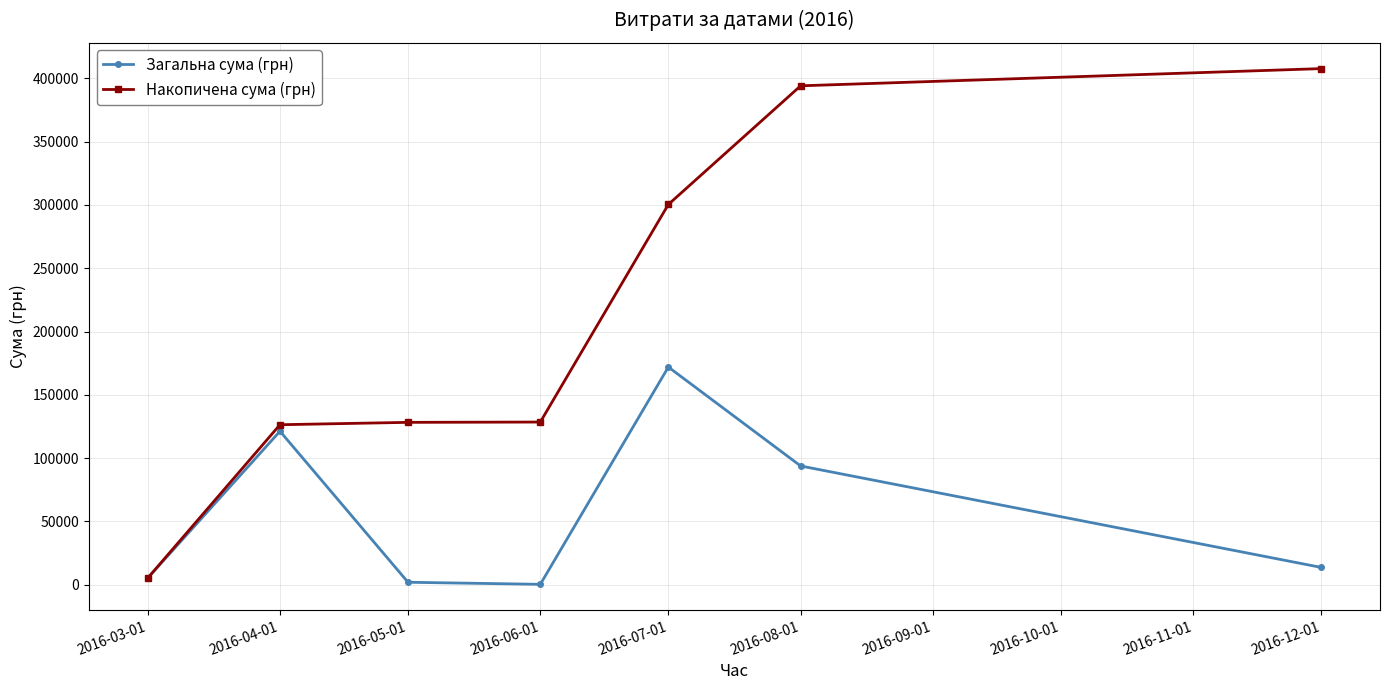

The value of Накопичена сума (грн) at 2016-08-01 is 80801.7. True or false?

False